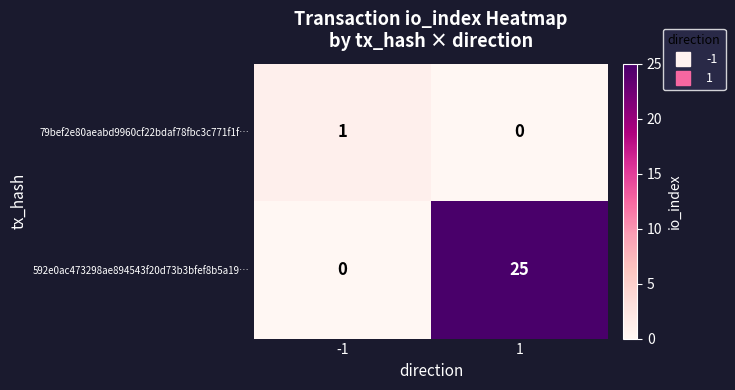

Count the number of data series in this chart.

2